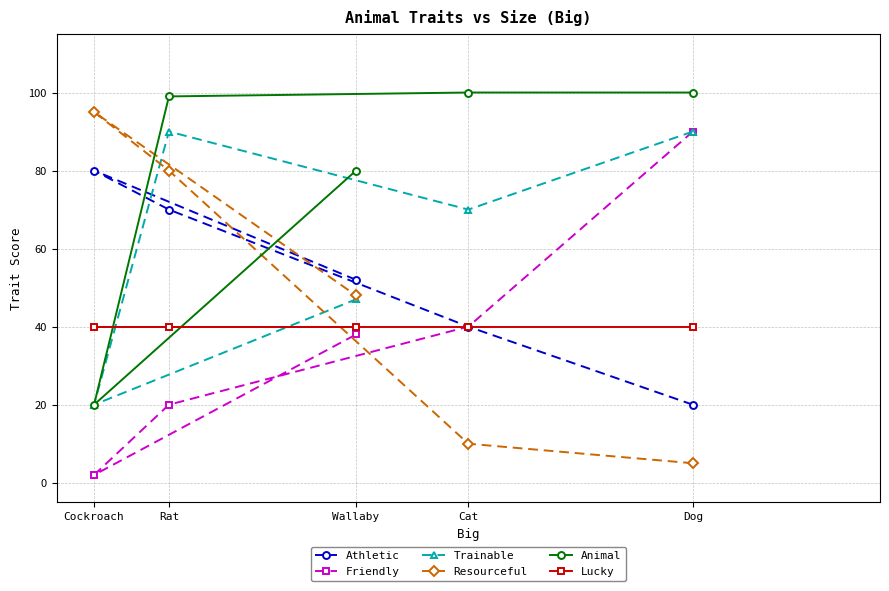

What position from the right is Rat?

4